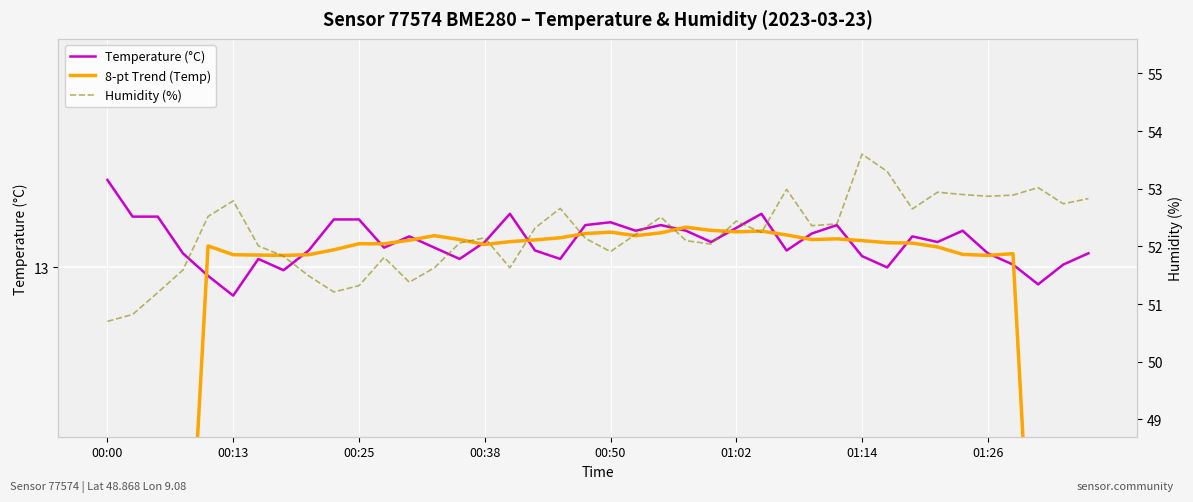

The Humidity (%) series shows 52.4 at 29. True or false?

True